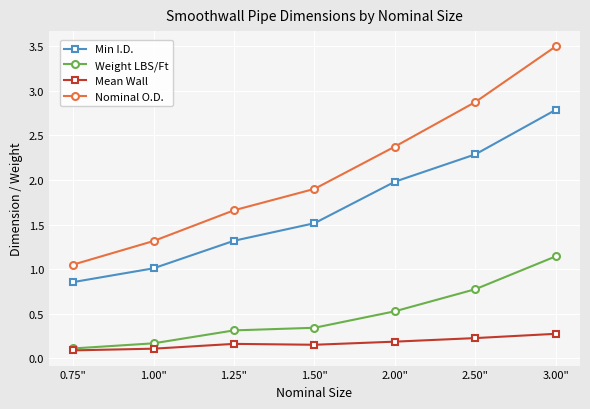

Which category has the highest value in the Weight LBS/Ft series?

3.00"